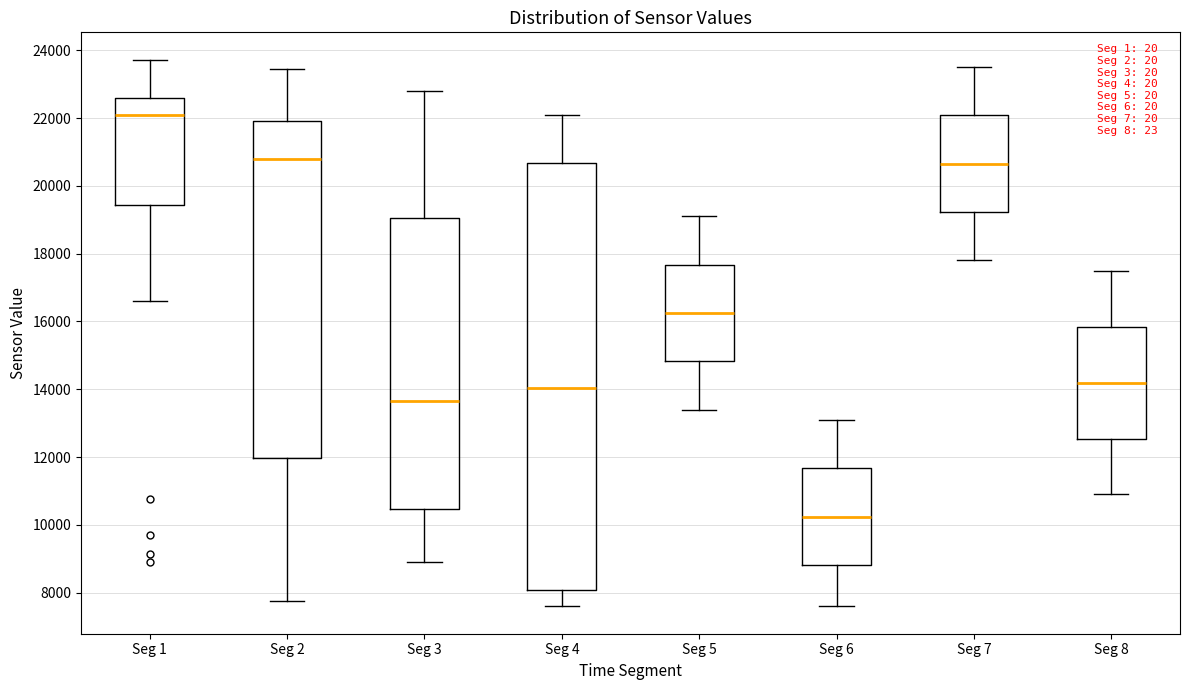

Comparing the boxes themselves (not the whiskers), which one is the tallest?

Seg 4